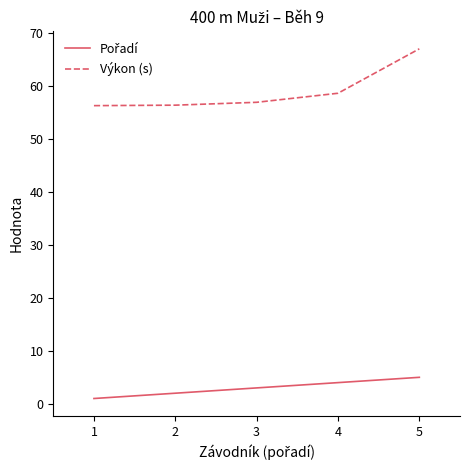

What is the maximum value for Výkon (s)?

67.0